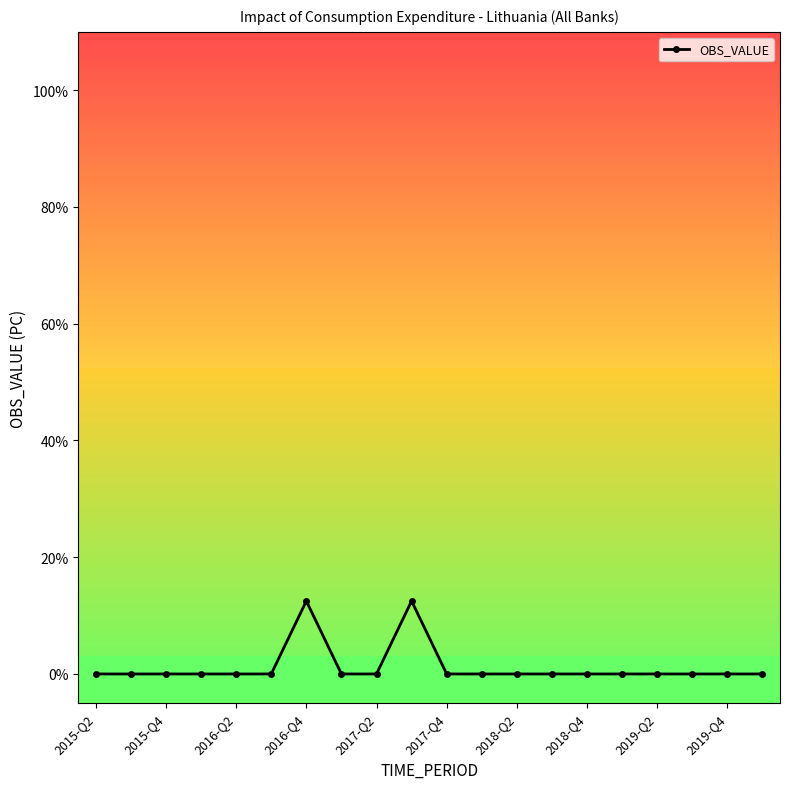

Reading left to right, transcribe all the data shown in this chart.

0.0	0.0	0.0	0.0	0.0	0.0	12.5	0.0	0.0	12.5	0.0	0.0	0.0	0.0	0.0	0.0	0.0	0.0	0.0	0.0